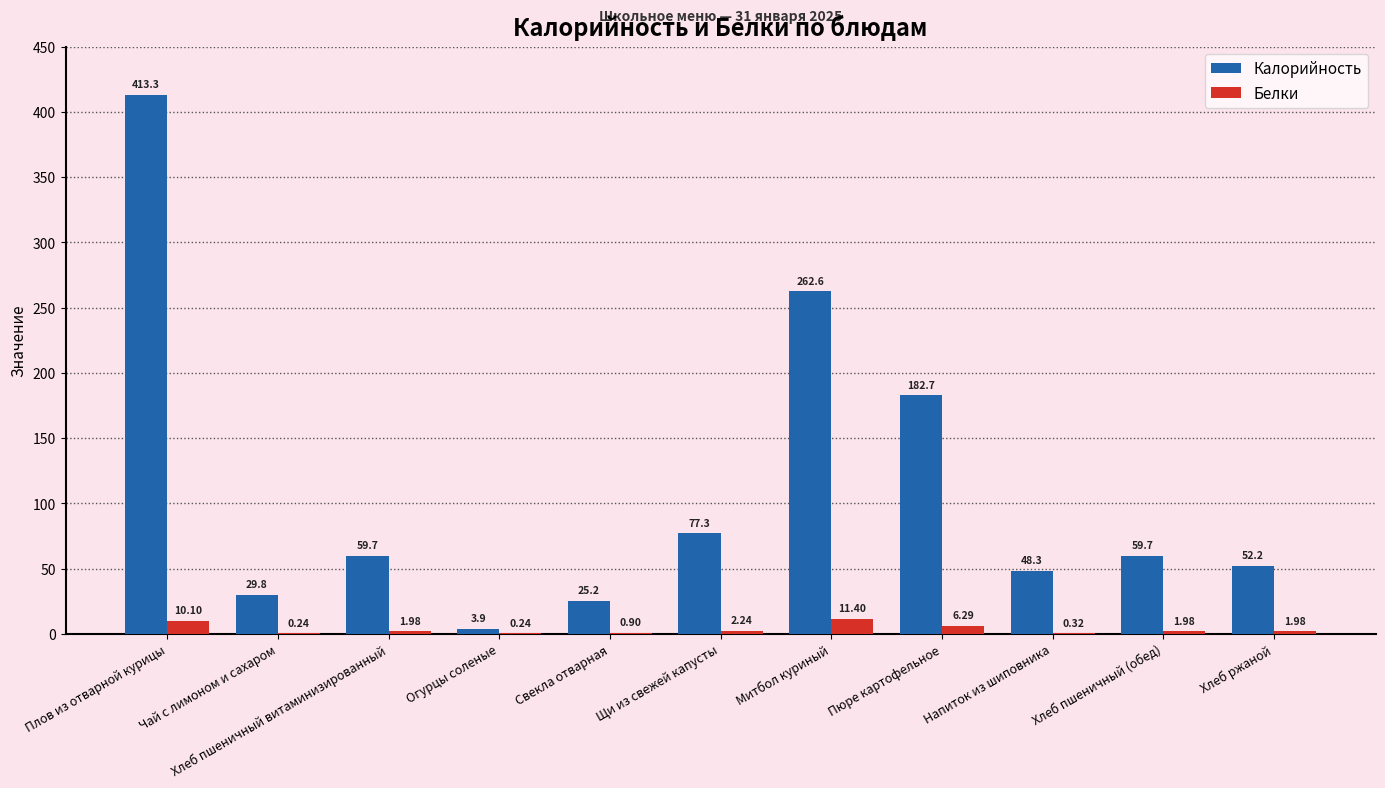

At which label is Калорийность closest to 208?

Пюре картофельное